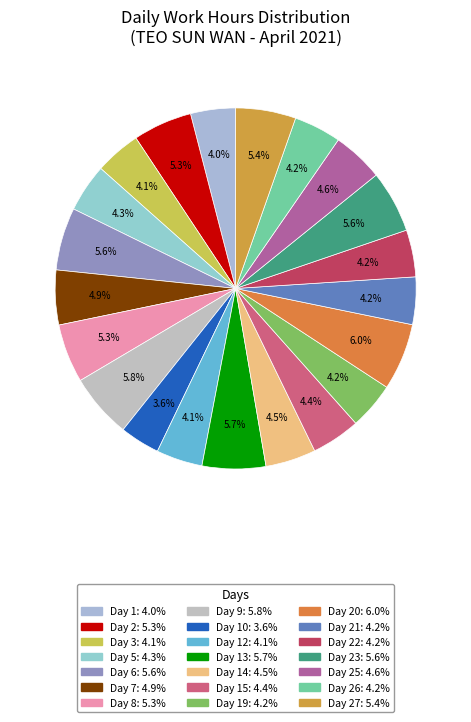

How many segments does this pie chart have?

21